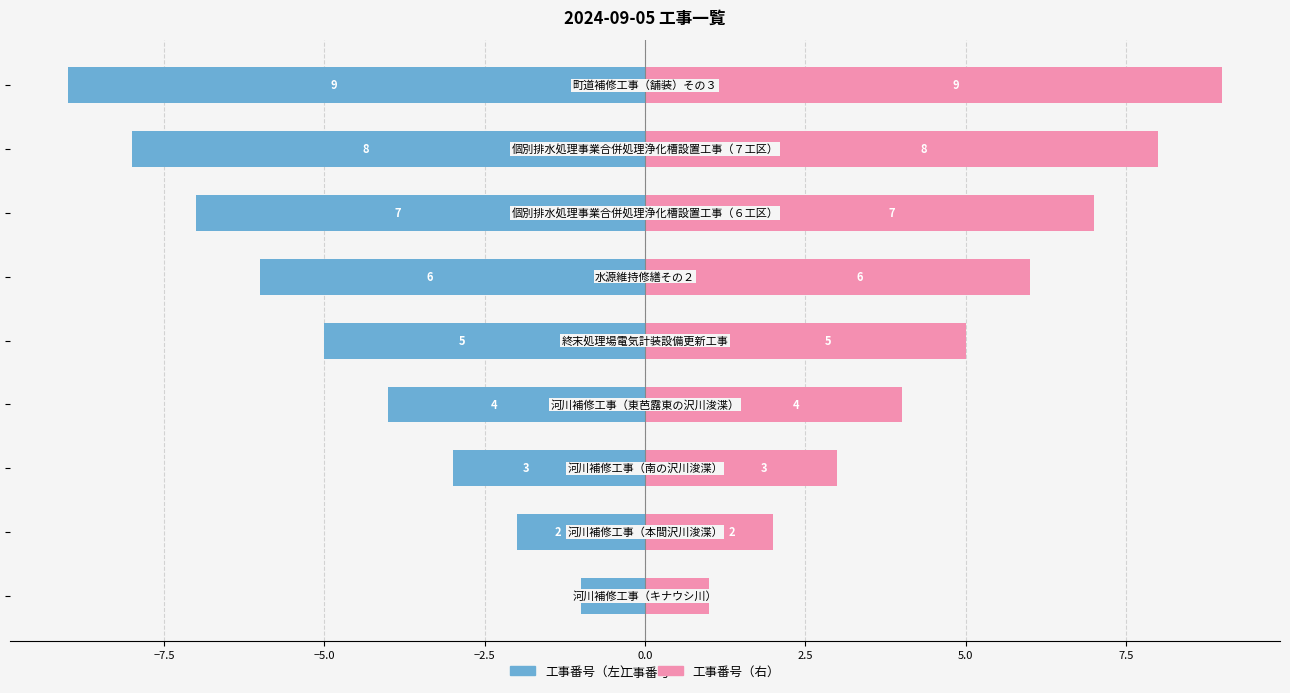

Rank the series by their maximum value, from lowest to highest.

工事番号（左）, 工事番号（右）